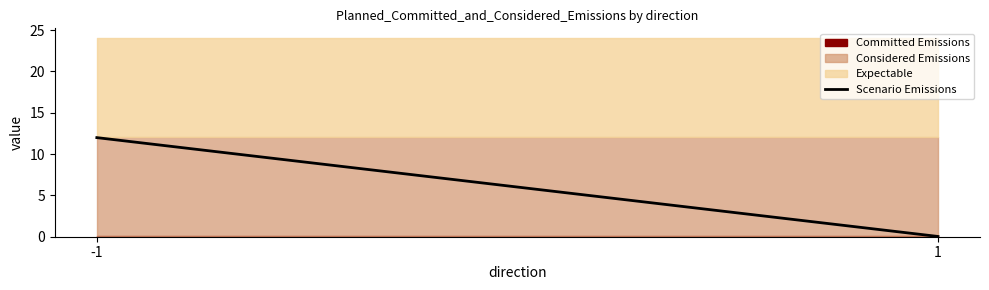

How many data points are above 11?

1